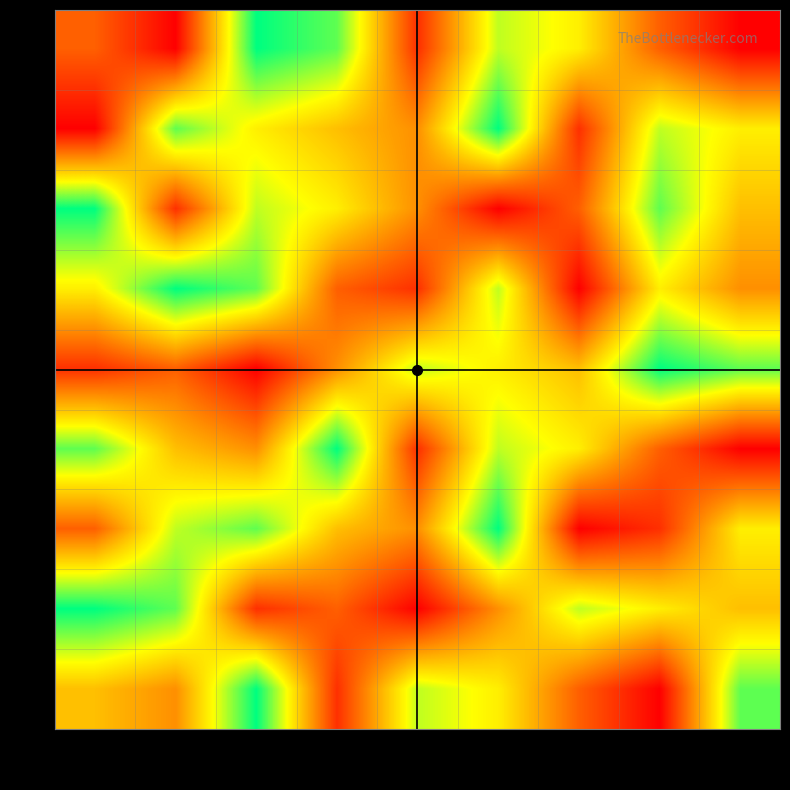

Rank the series by their maximum value, from highest to lowest.

1, 2, 3, 4, 5, 6, 7, 8, 9